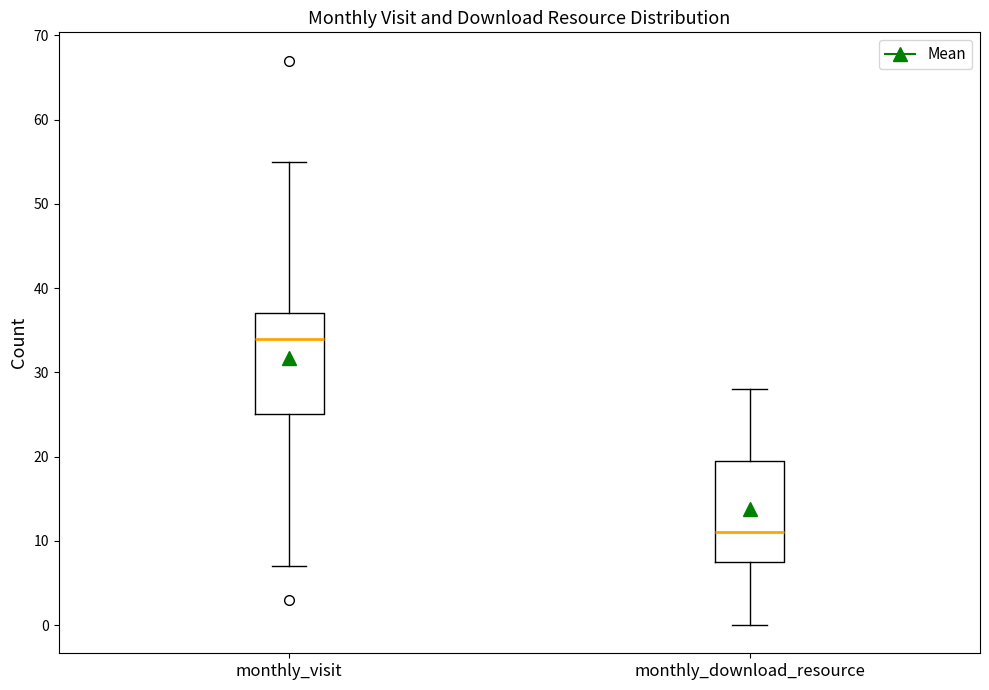

Where is the lower edge of the box for monthly_visit on the y-axis? The values are not printed on the chart, so give them approximately, as read against the axis.

25